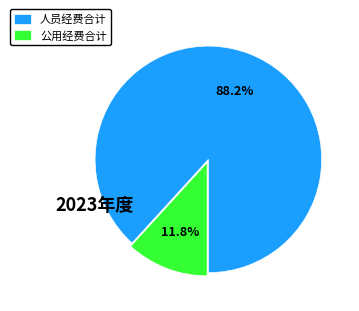

What percentage is the 公用经费合计 slice, to the nearest percent?

12%